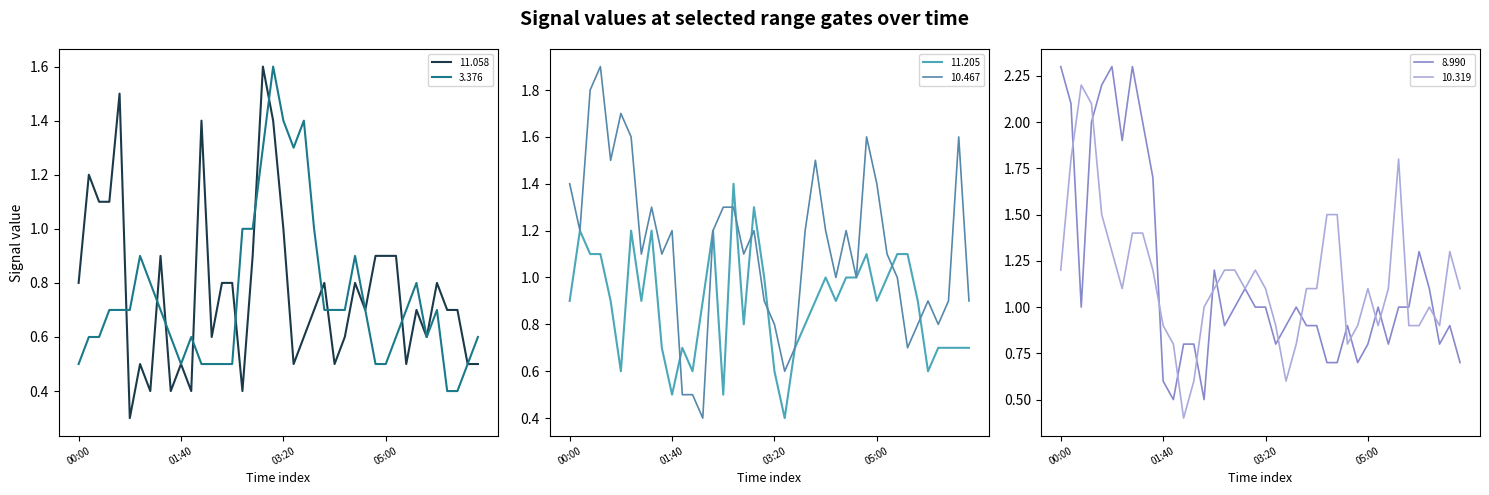

What is the highest value of the 11.058 series?

1.6